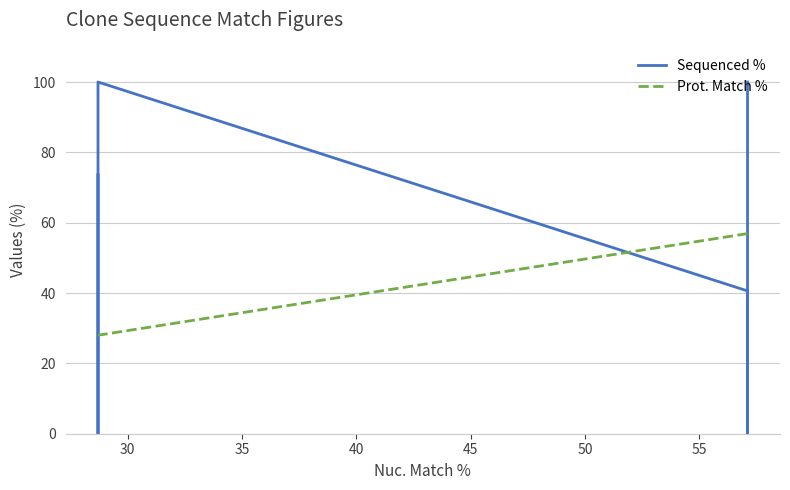

How many values in Sequenced % are above zero?

4